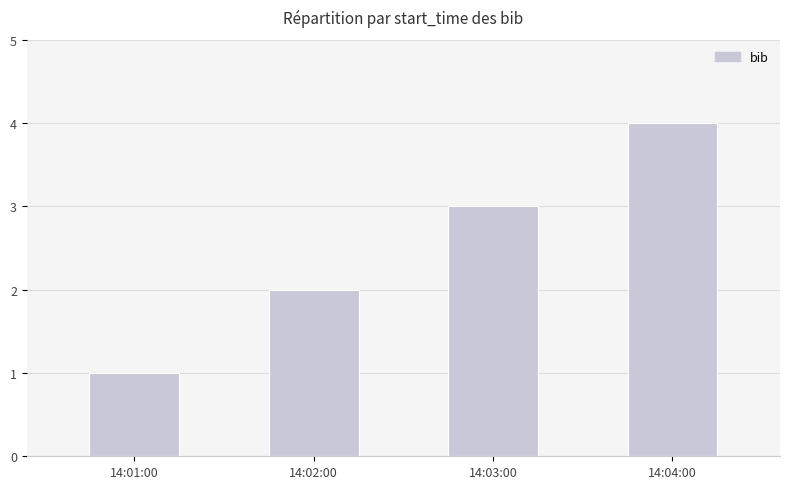

The value at 14:04:00 is 4. True or false?

True